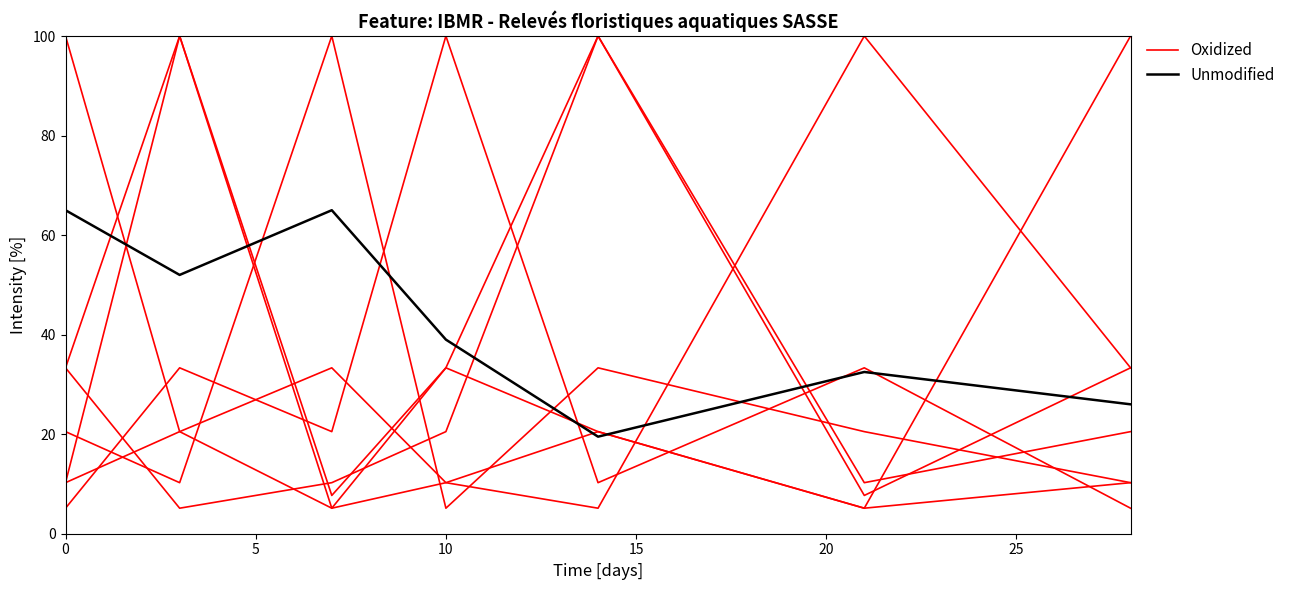

Reading left to right, extract all data points from this chart.

Oxidized: 10.3	20.5	5.1	10.3	20.5	5.1	10.3
Unmodified: 65.0	52.0	65.0	39.0	19.5	32.5	26.0